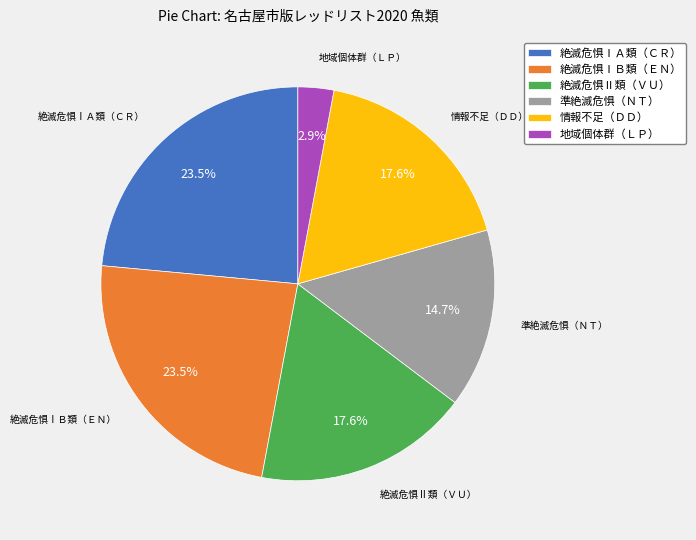

What is the smallest slice in the pie chart?

地域個体群（ＬＰ）